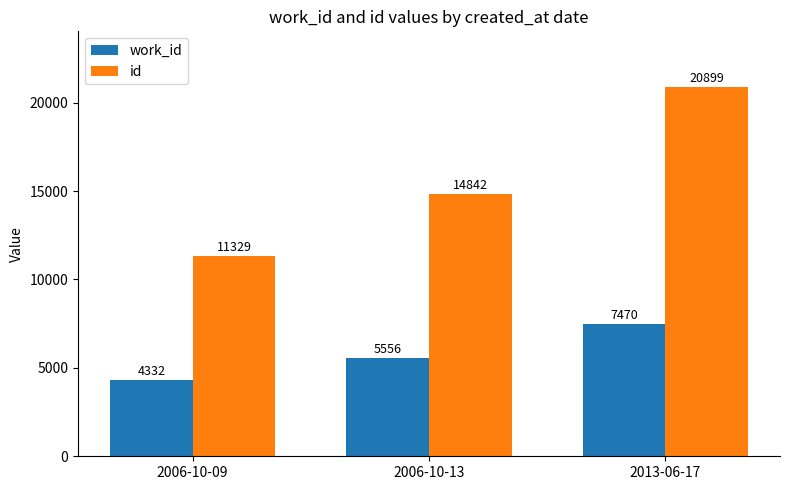

Where is work_id nearest to the value 5901?

2006-10-13